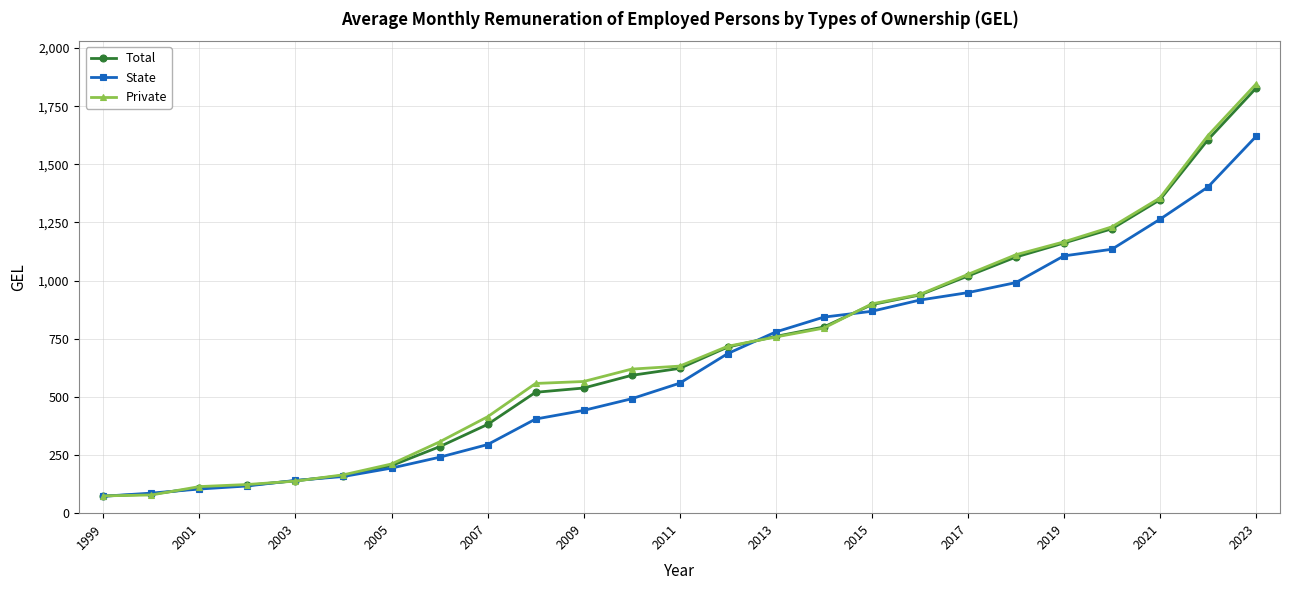

What is the value of the State point at the 4th from the left?

117.0